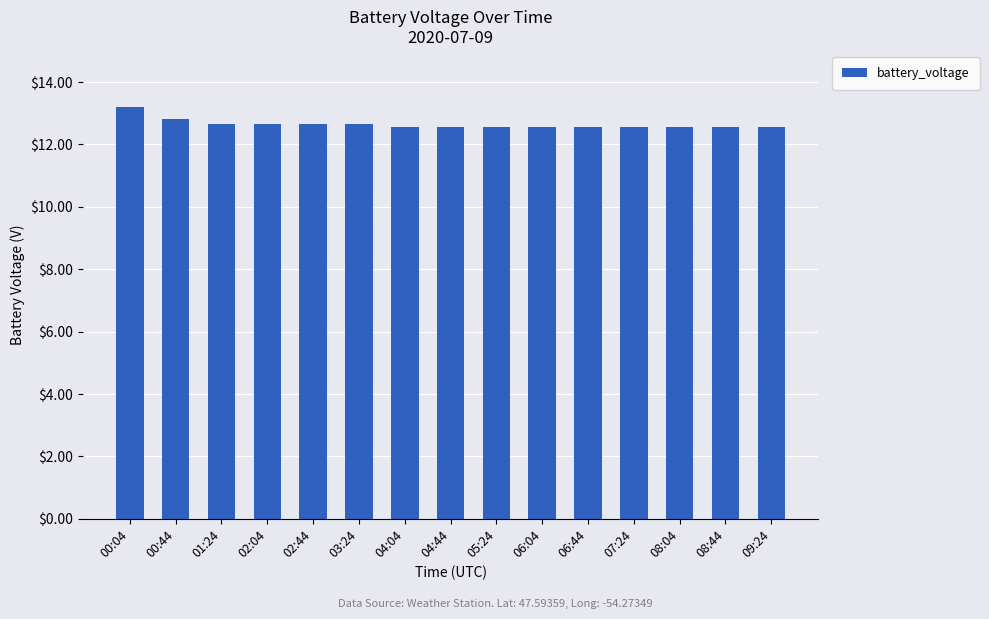

Approximately how many times larger is the value at 05:24 compared to 00:44?

1.0